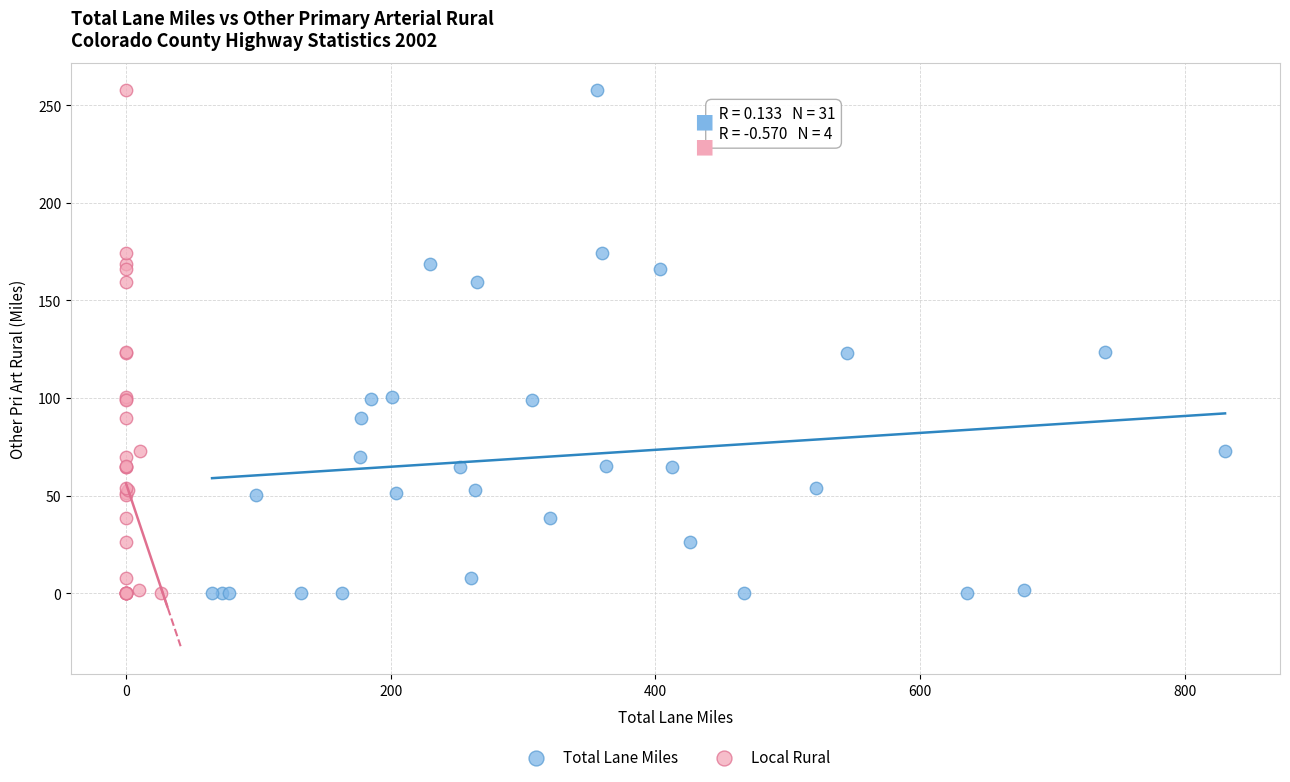

What are all the series names shown in the legend?

Total Lane Miles, Local Rural